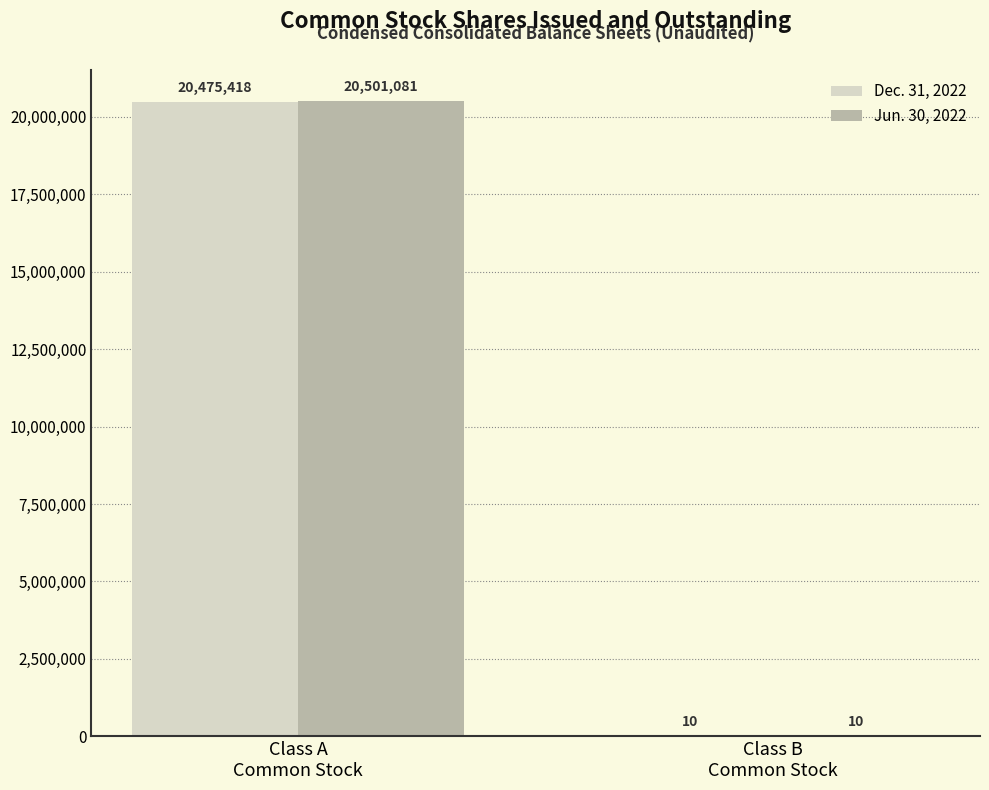

Is the value of Dec. 31, 2022 at Class A
Common Stock greater than the value of Jun. 30, 2022 at Class B
Common Stock?

Yes